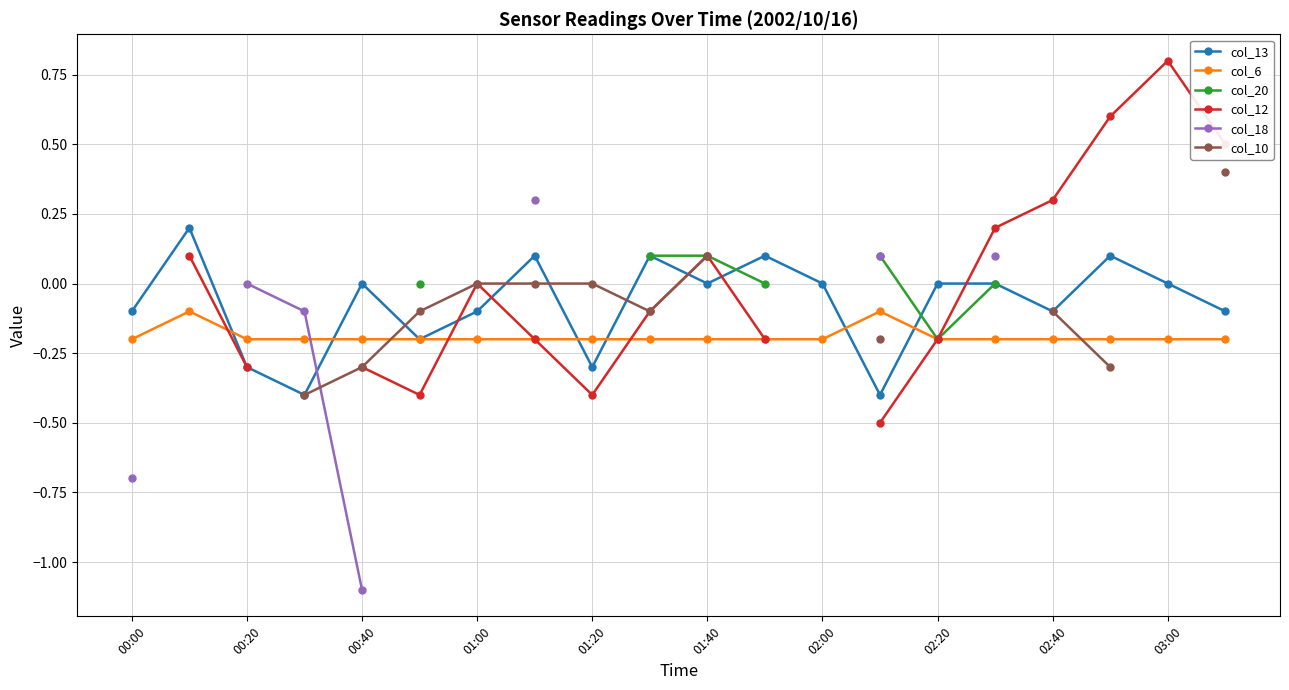

True or false: col_6 has more than 0 points higher than both neighbors.

True